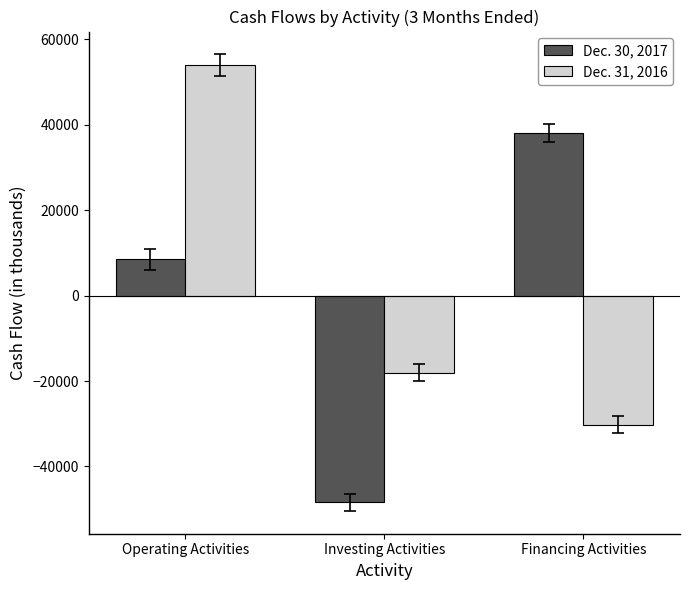

What is the sum of all Dec. 30, 2017 values?

-1910